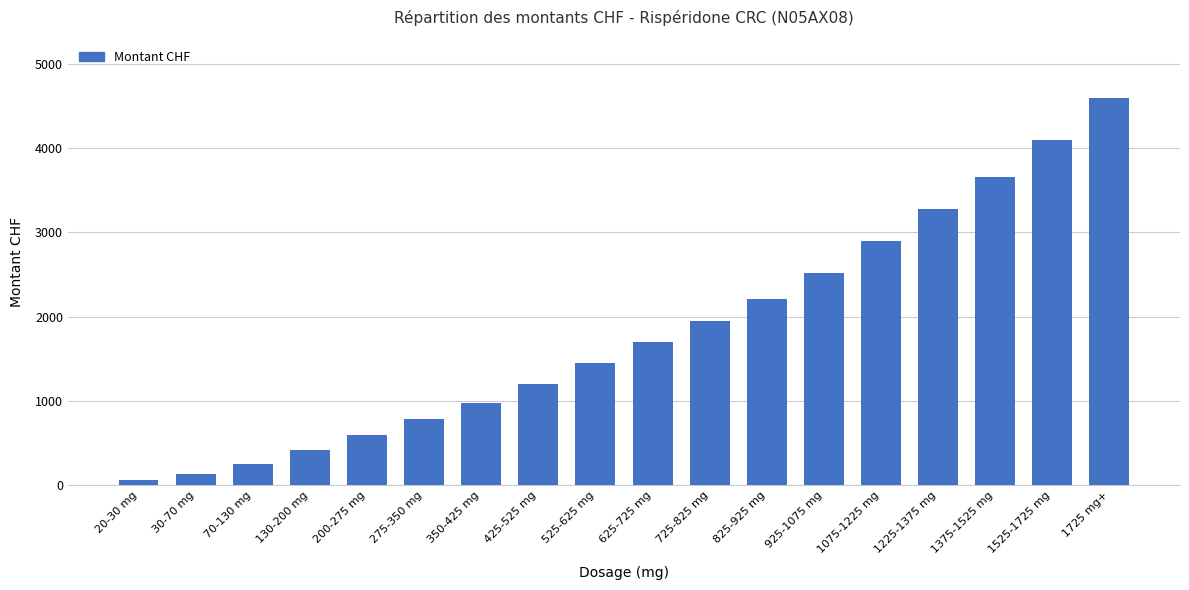

List the labels in order of value, largest first.

1725 mg+, 1525-1725 mg, 1375-1525 mg, 1225-1375 mg, 1075-1225 mg, 925-1075 mg, 825-925 mg, 725-825 mg, 625-725 mg, 525-625 mg, 425-525 mg, 350-425 mg, 275-350 mg, 200-275 mg, 130-200 mg, 70-130 mg, 30-70 mg, 20-30 mg